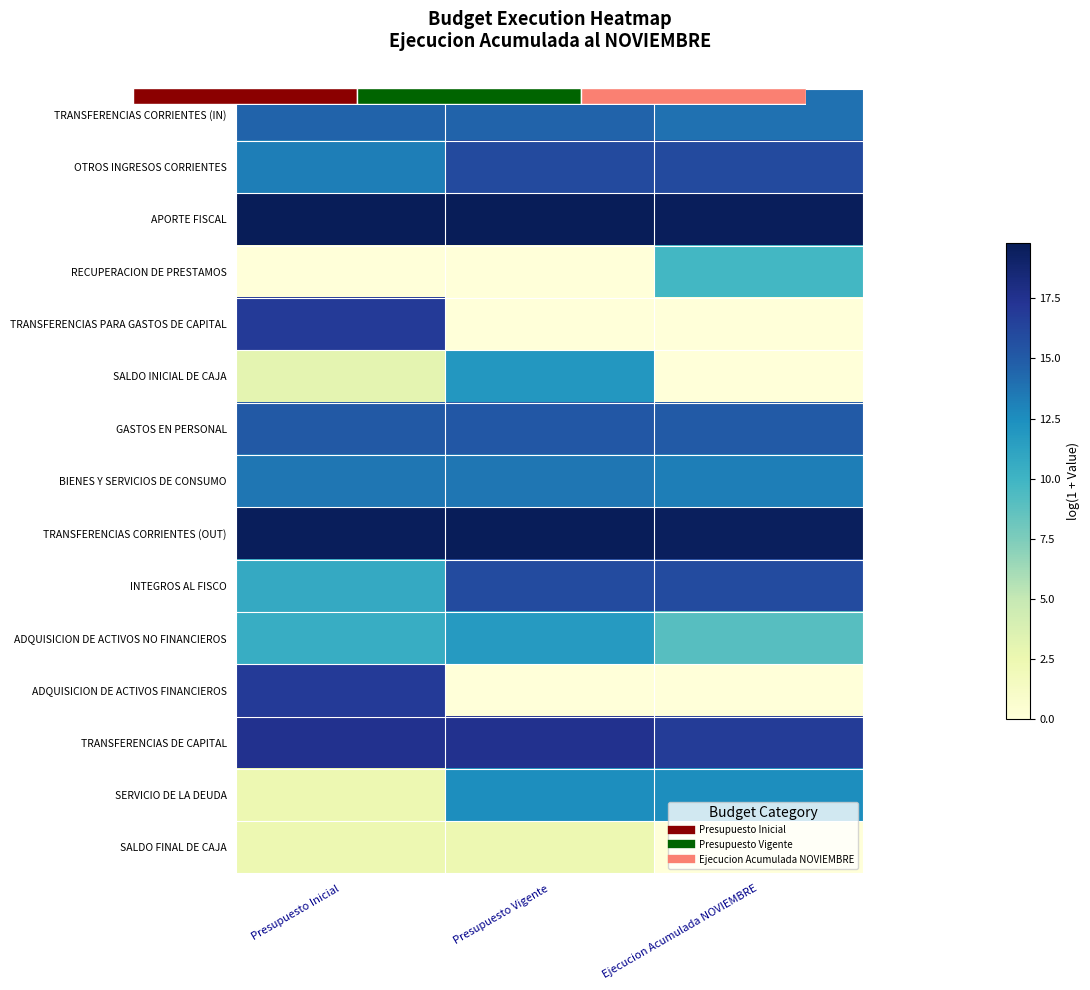

Where is TRANSFERENCIAS CORRIENTES (OUT) nearest to the value 19?

Ejecucion Acumulada NOVIEMBRE